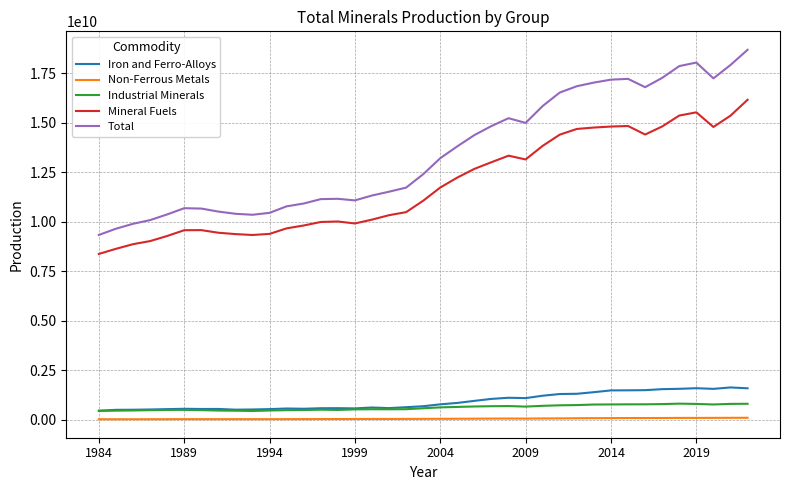

Which series has the largest total across all categories?

Total